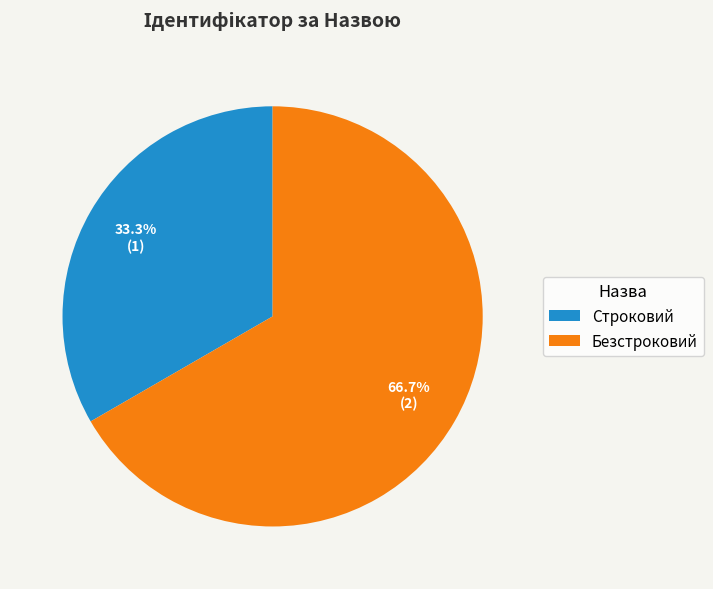

Is it true that Безстроковий is 67% of the pie?

True